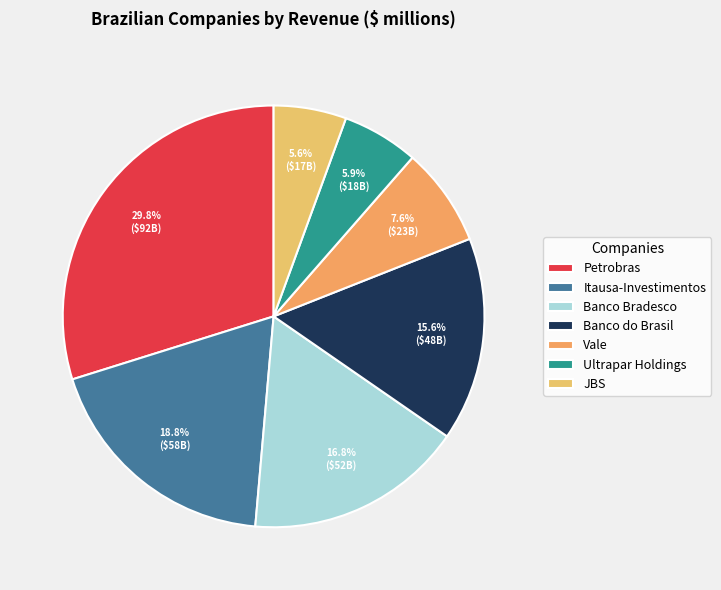

To the nearest percent, what portion does Vale represent?

8%